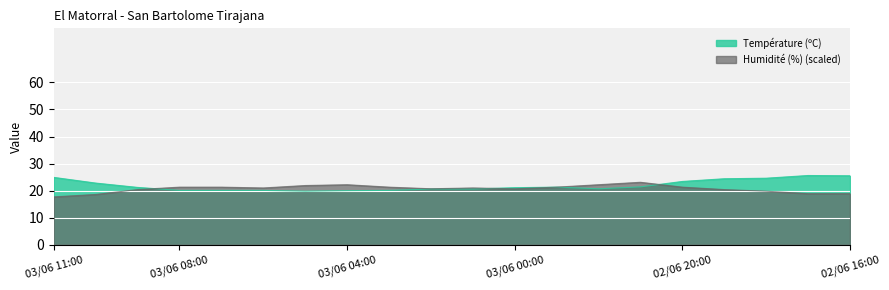

In Température (ºC), how many points are lower than both neighbors (excluding endpoints)?

2